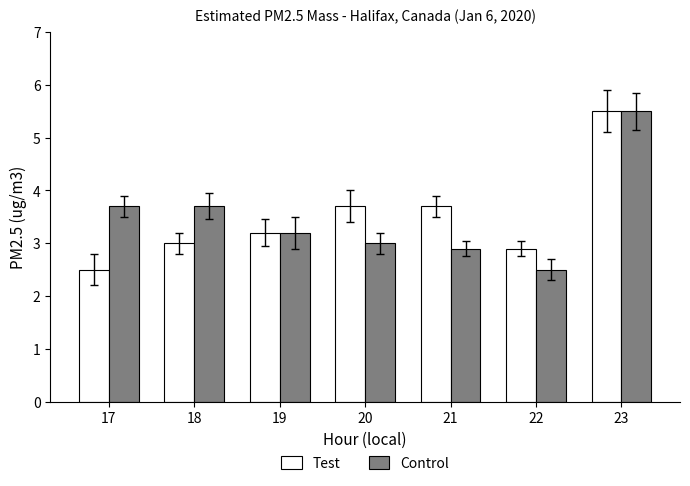

At 17, list the series in order from smallest to largest.

Test, Control